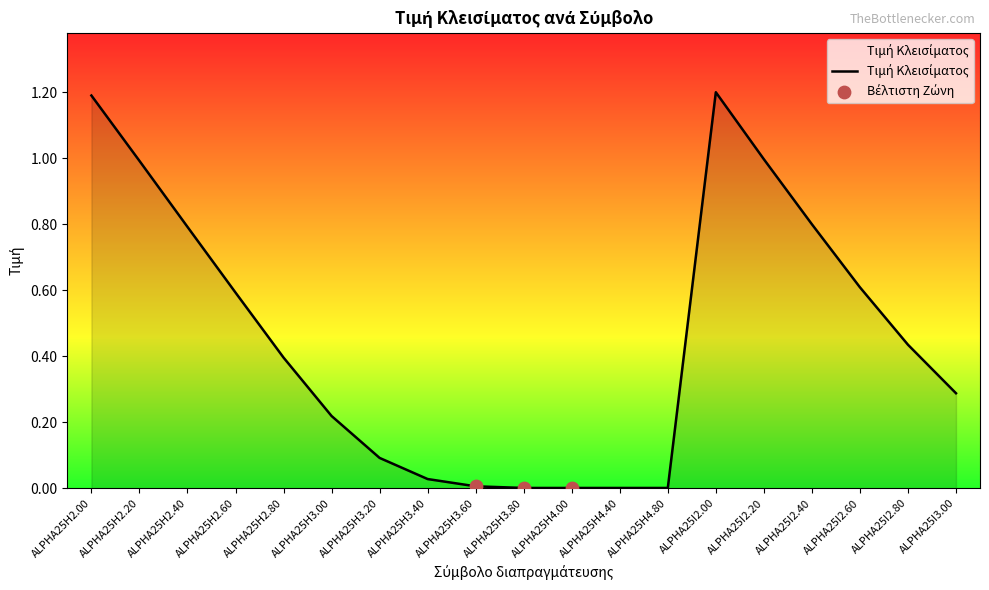

What is the maximum value shown in the chart?

1.2